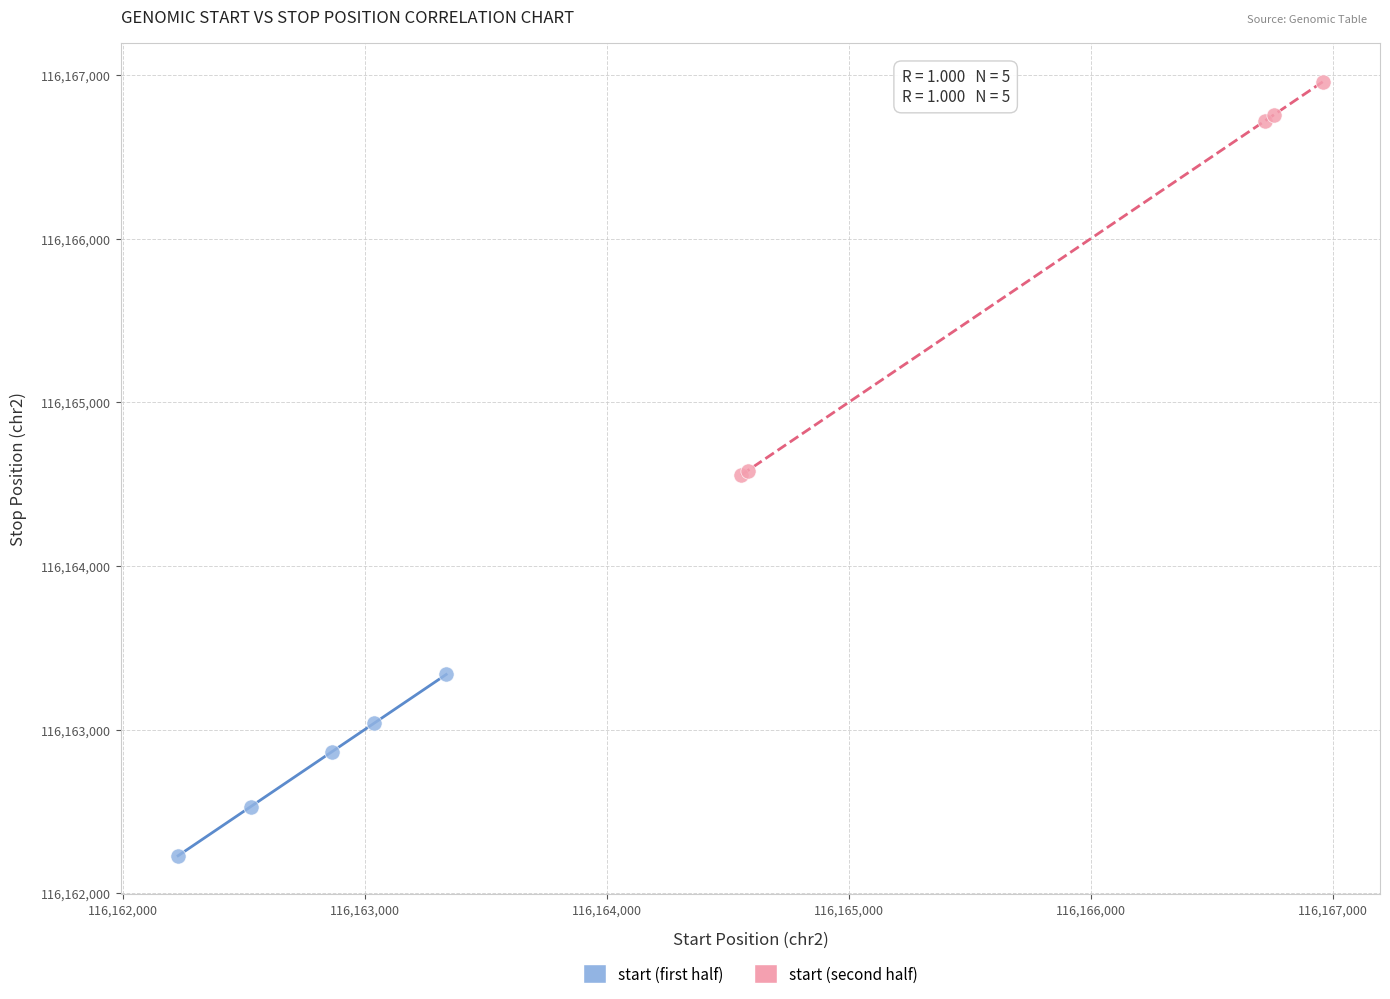

Which series has the largest Y range (max minus min)?

start (second half)